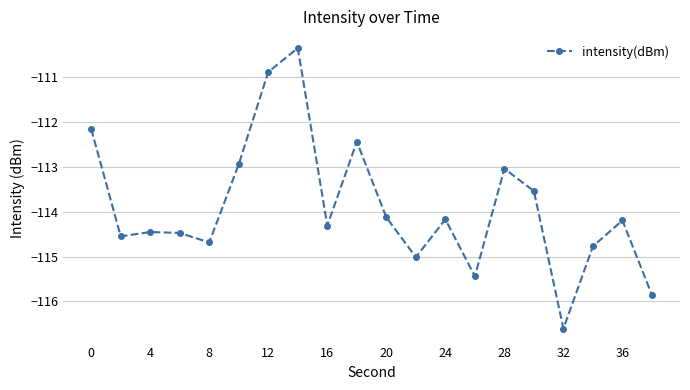

What is the difference between the maximum and second lowest values?

5.5